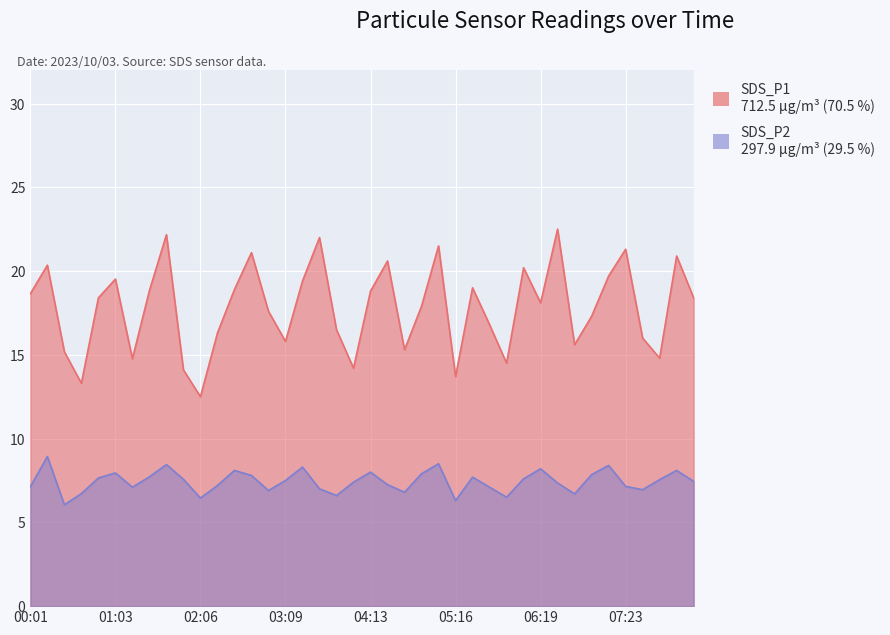

Between 04:51 and 05:54, which is larger?

04:51